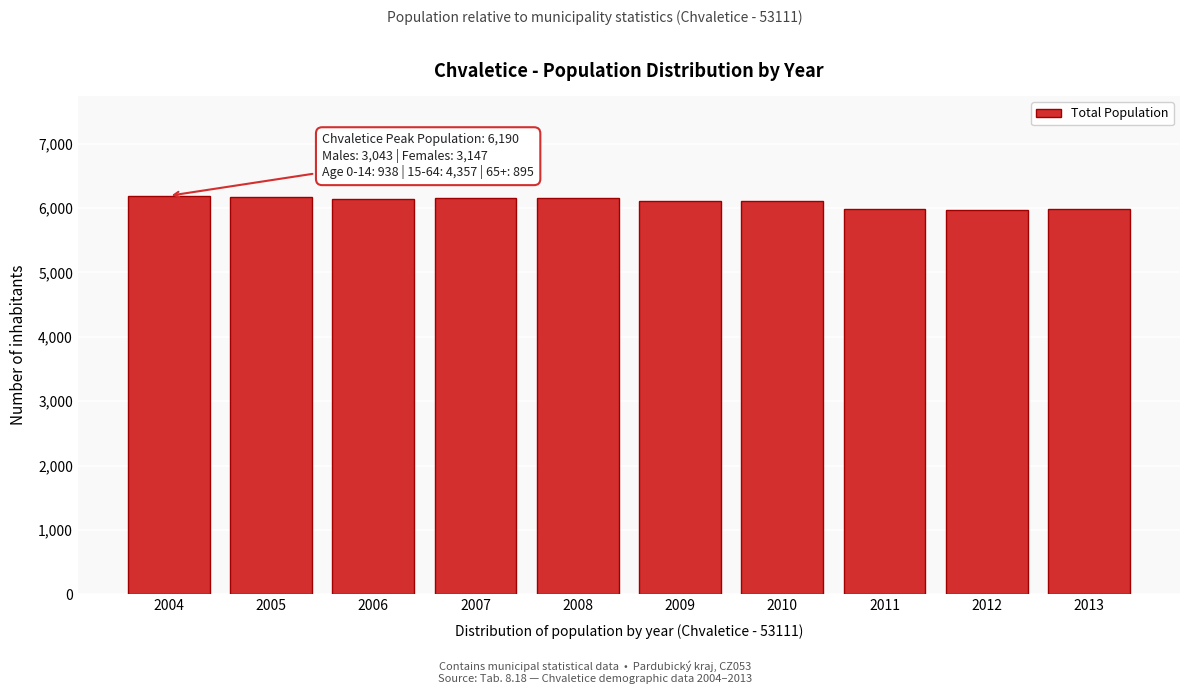

True or false: the data shows 6113 at 2009.

True